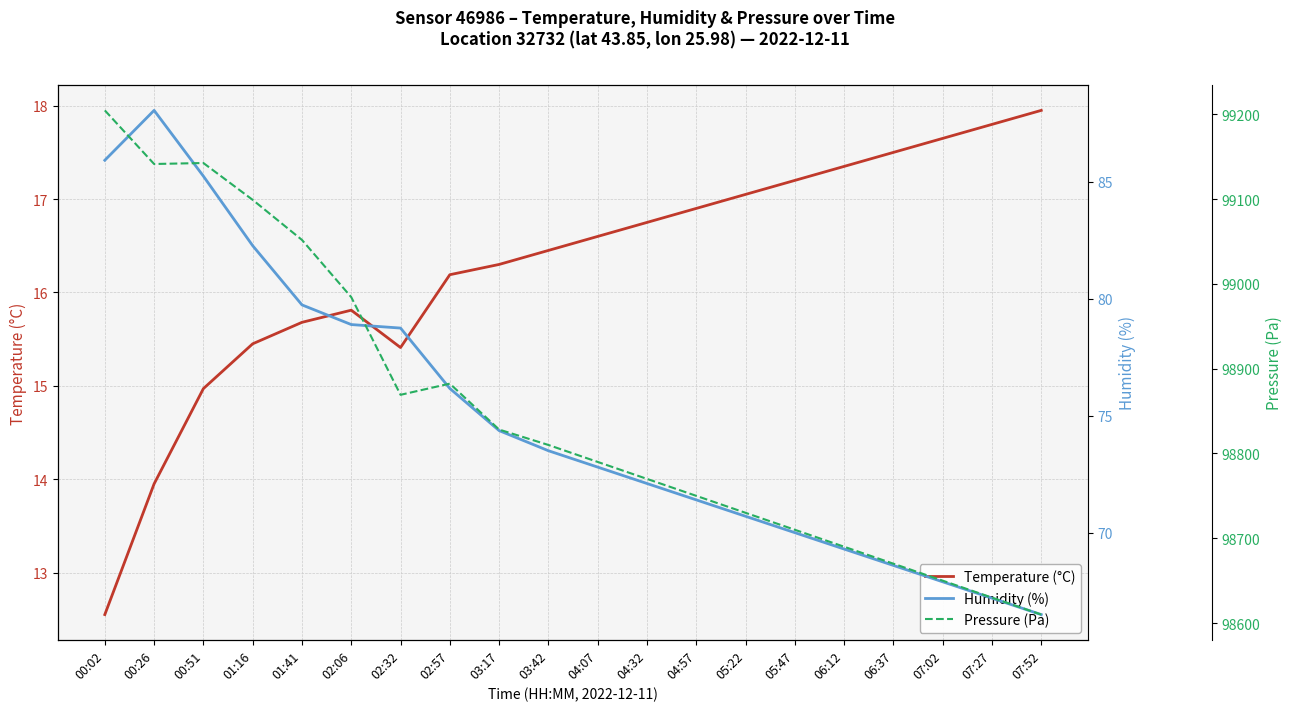

Between 02:57 and 03:42, which is larger?

03:42